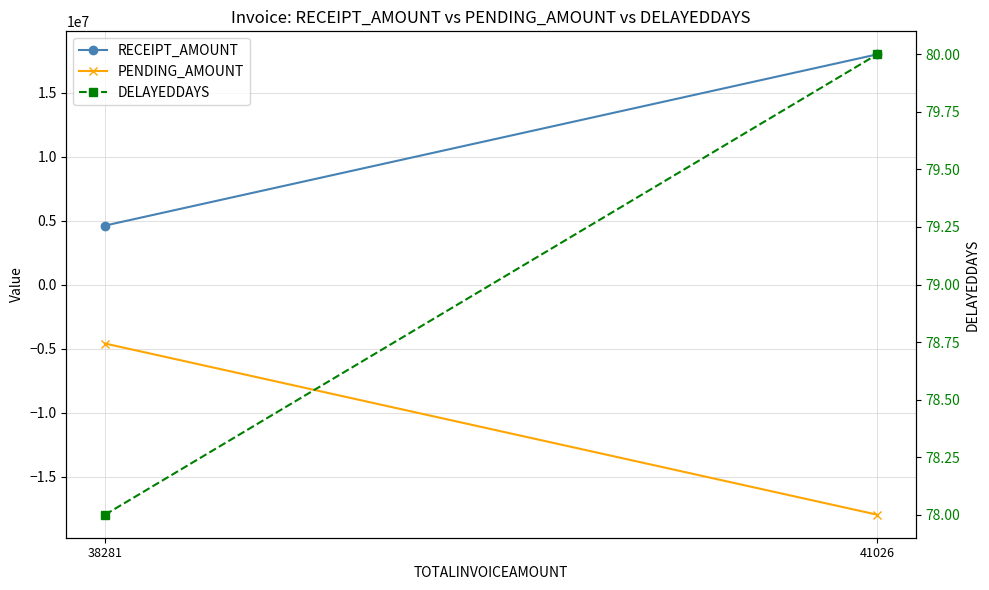

At which category is the sum across all series the highest?

41026